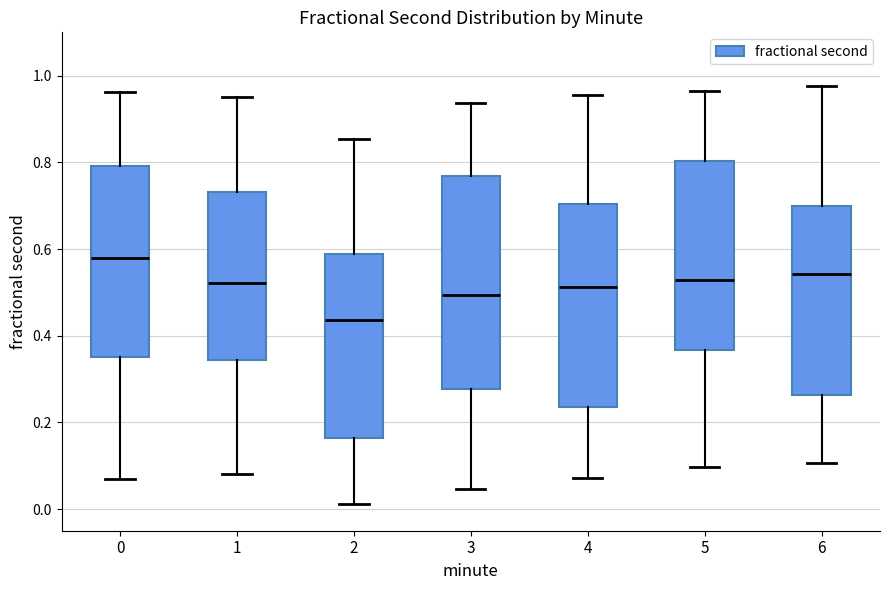

Reading left to right, read every box against the y-axis: the position of its median line, the range the box covers, and the ends of its whiskers. The values are not printed on the chart, so give them approximately, as read against the axis.

0: median 0.58, box 0.36 to 0.80, whiskers 0.08 to 0.96
1: median 0.52, box 0.34 to 0.74, whiskers 0.08 to 0.96
2: median 0.44, box 0.16 to 0.58, whiskers 0.02 to 0.86
3: median 0.50, box 0.28 to 0.76, whiskers 0.04 to 0.94
4: median 0.52, box 0.24 to 0.70, whiskers 0.08 to 0.96
5: median 0.52, box 0.36 to 0.80, whiskers 0.10 to 0.96
6: median 0.54, box 0.26 to 0.70, whiskers 0.10 to 0.98